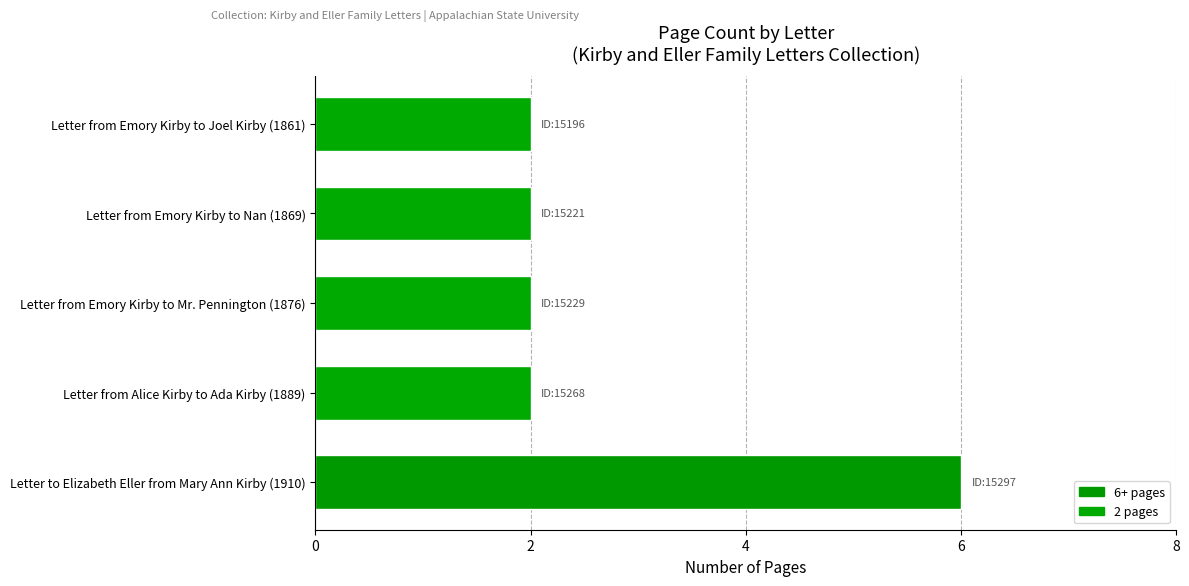

Read the value at Letter to Elizabeth Eller from Mary Ann Kirby (1910).

6